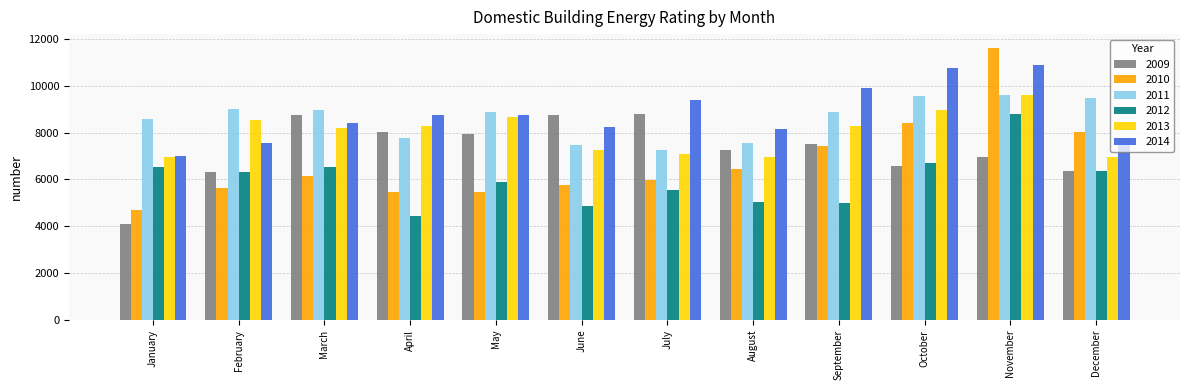

Which category has the lowest value across all series?

January